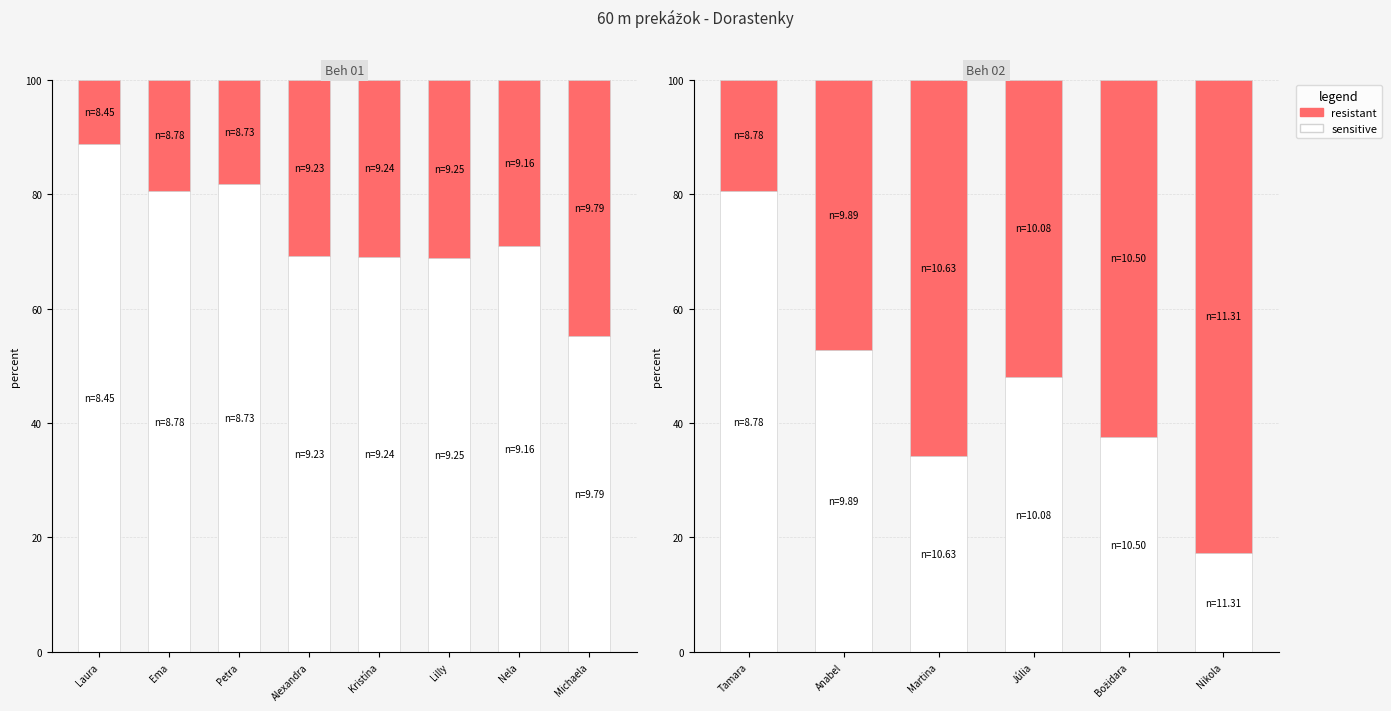

How many distinct data groups are displayed?

2